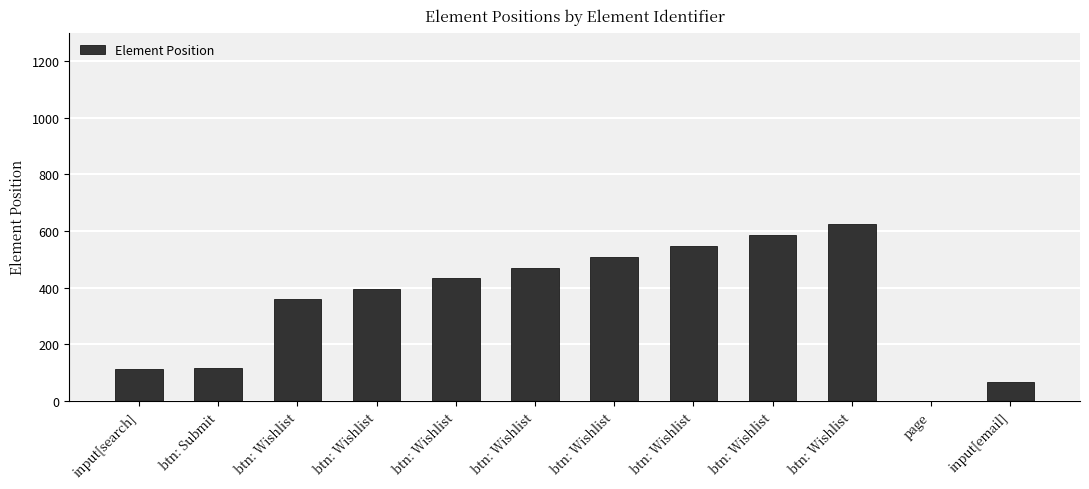

Count the number of categories in the chart.

12